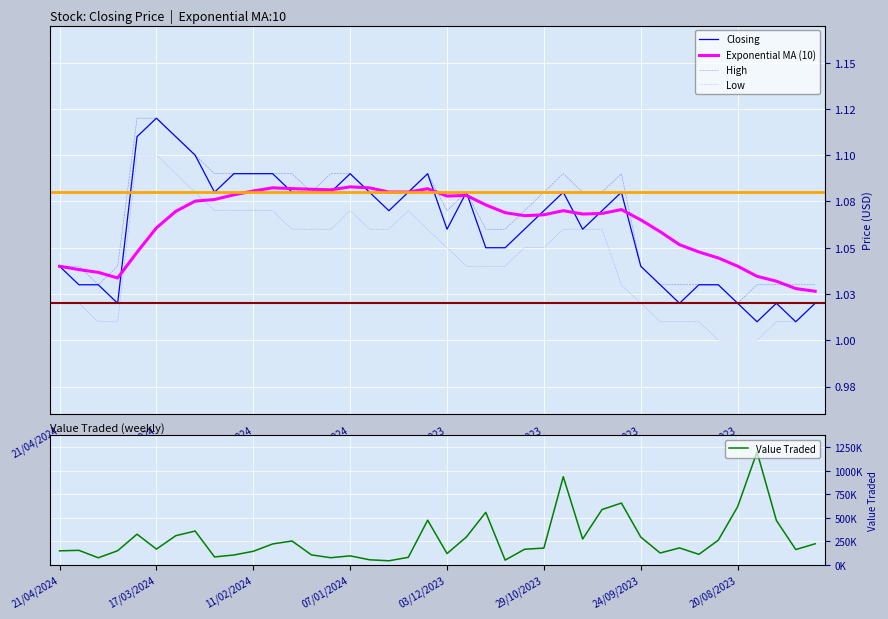

What is the difference between the Value Traded values at 27 and 21?

21493.0